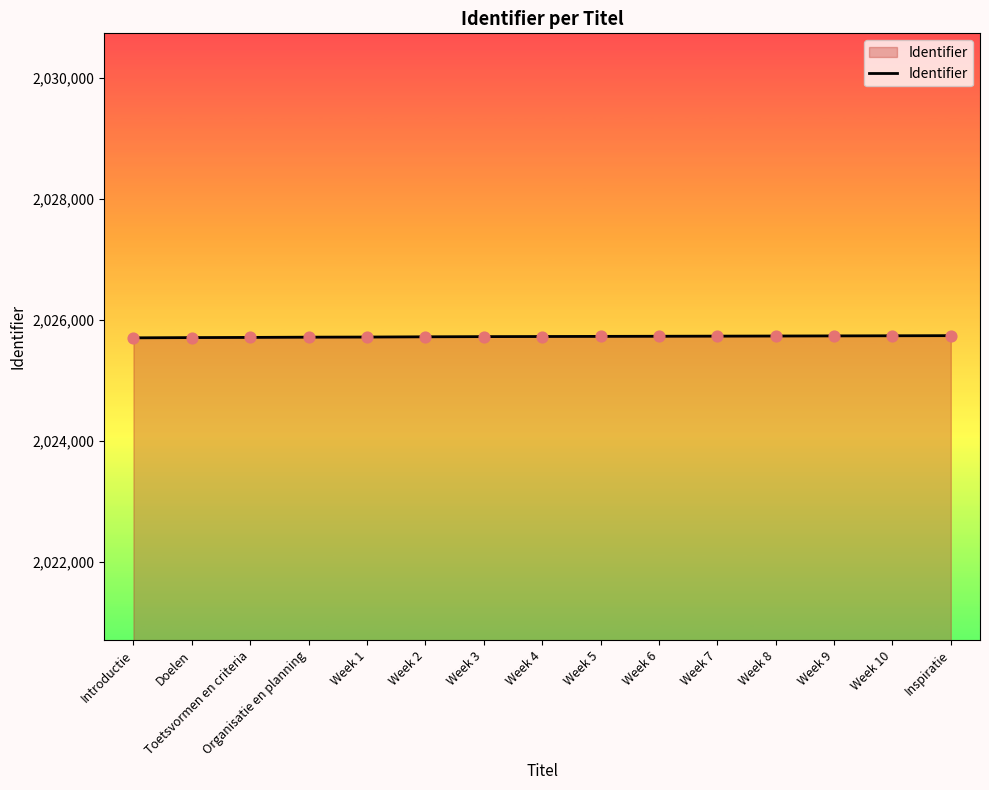

What is the change in value from Week 5 to Week 7?

+4